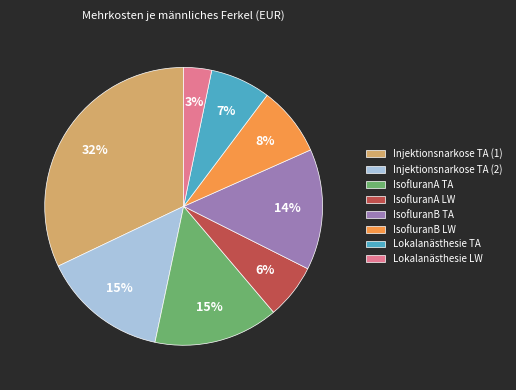

What percentage is the IsofluranB TA slice, to the nearest percent?

14%